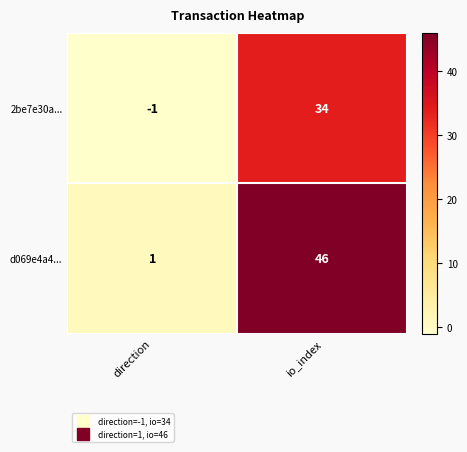

True or false: 2be7e30a... has a value of 34 at io_index.

True